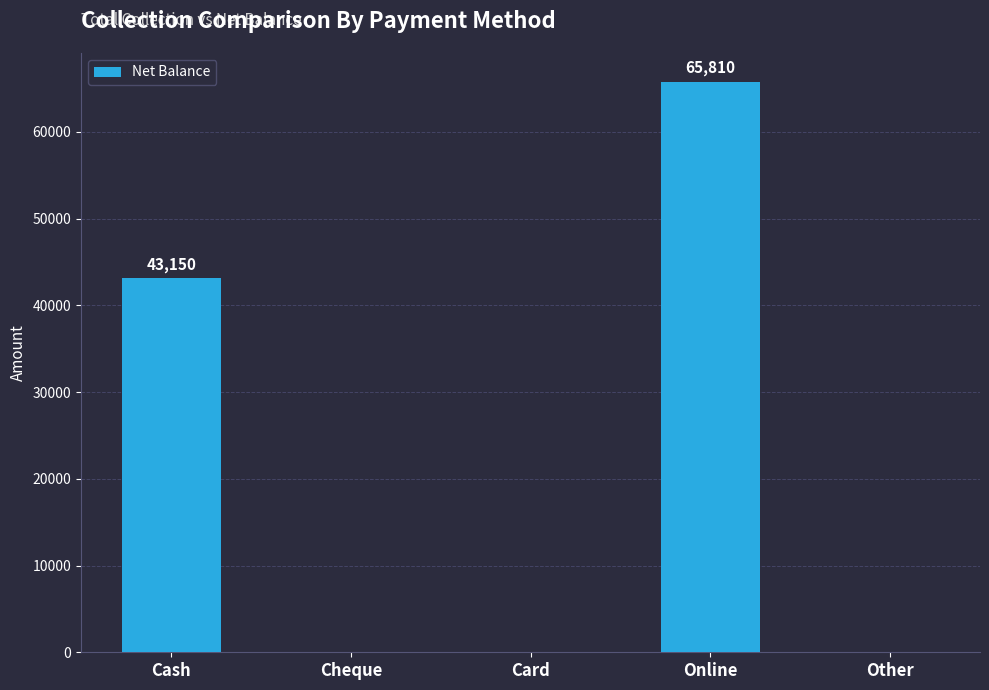

At which category does the chart reach its peak across all series?

Online